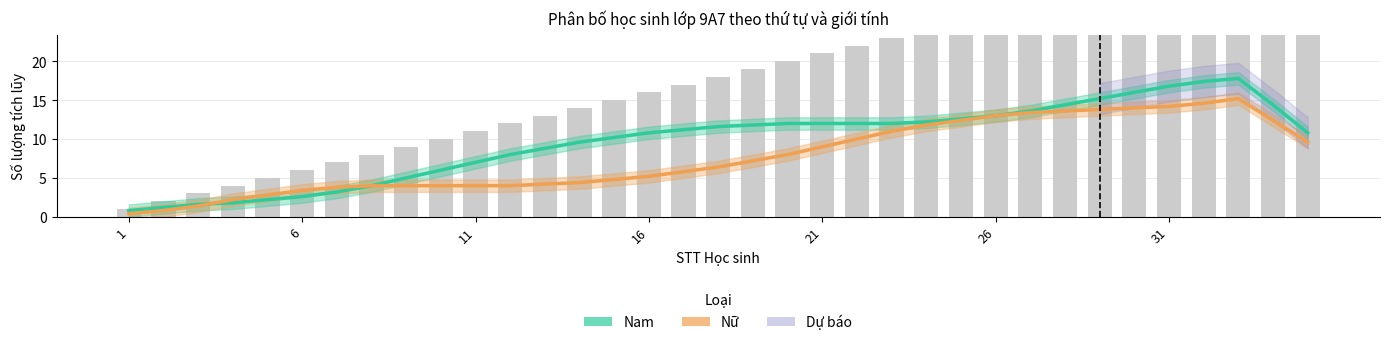

What is the difference between the maximum and second lowest values in the Nam (tích lũy) series?

16.6